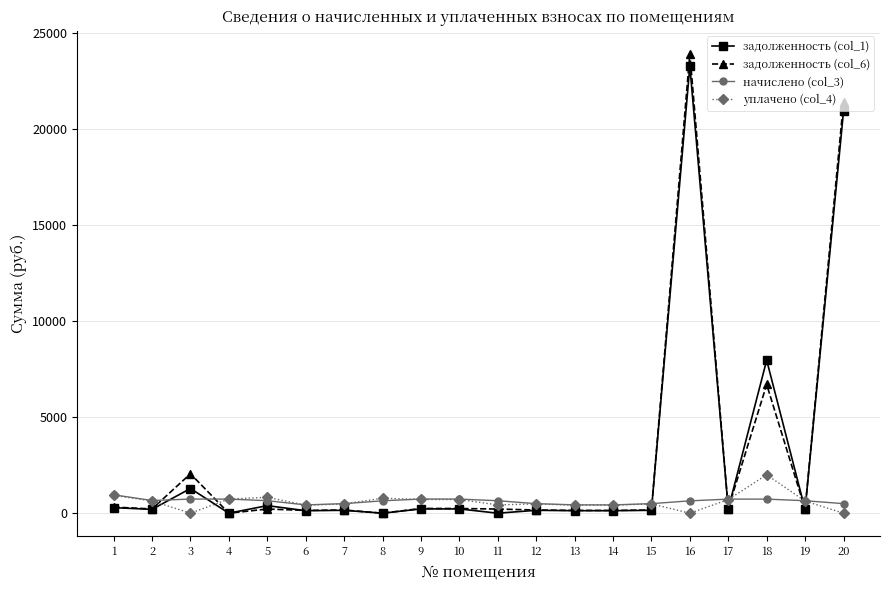

What is the maximum value shown in the chart?

23925.0